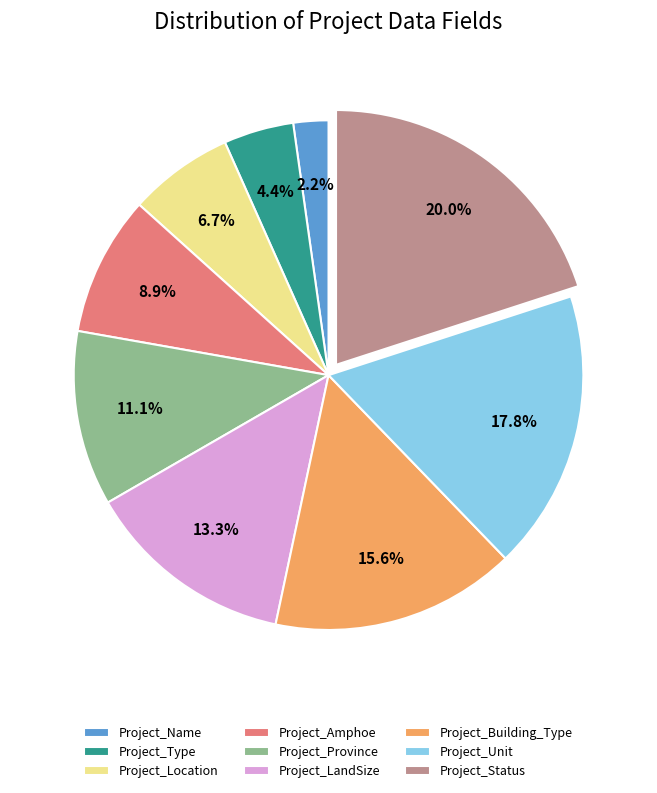

What is the largest slice in the pie chart?

Project_Status